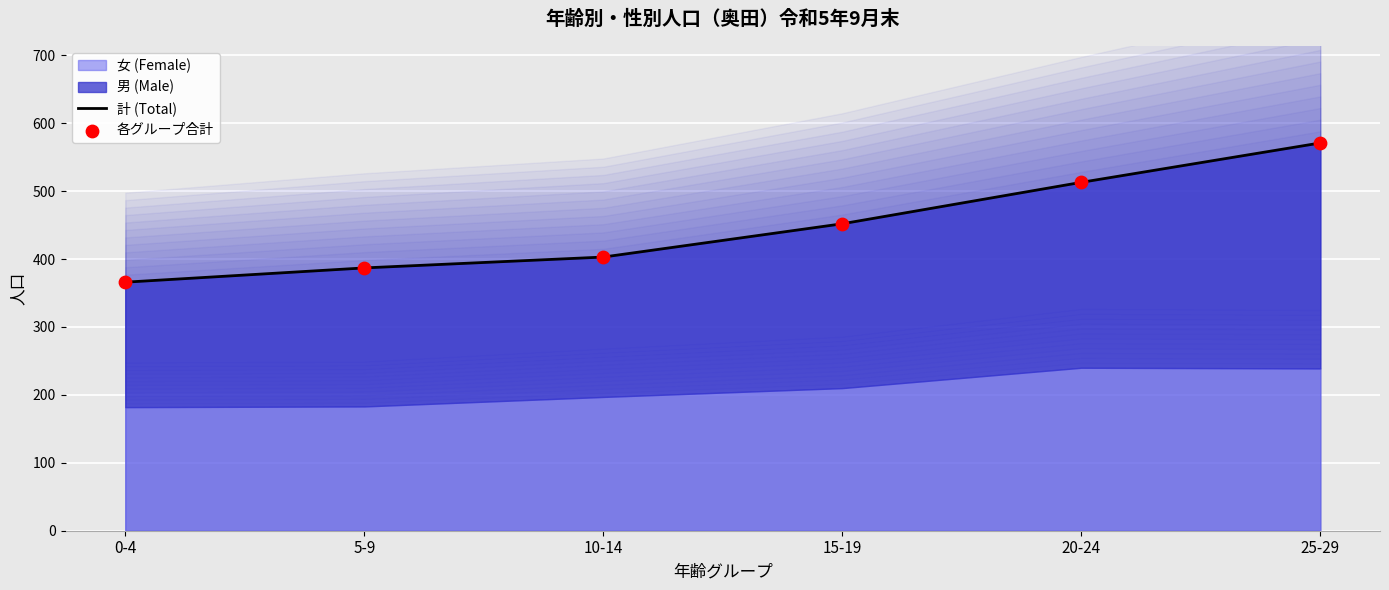

Which series has the widest spread of Y values?

計 (Total)